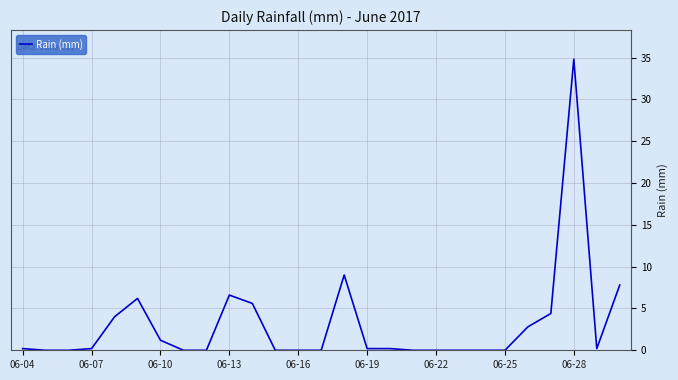

What is the greatest value displayed?

34.8